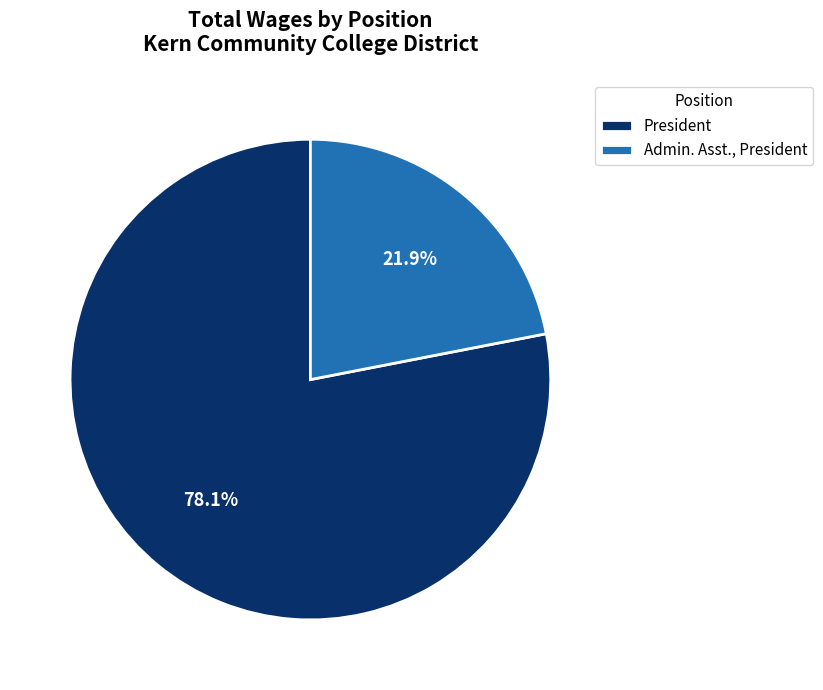

To the nearest percent, what is the average slice percentage?

50%